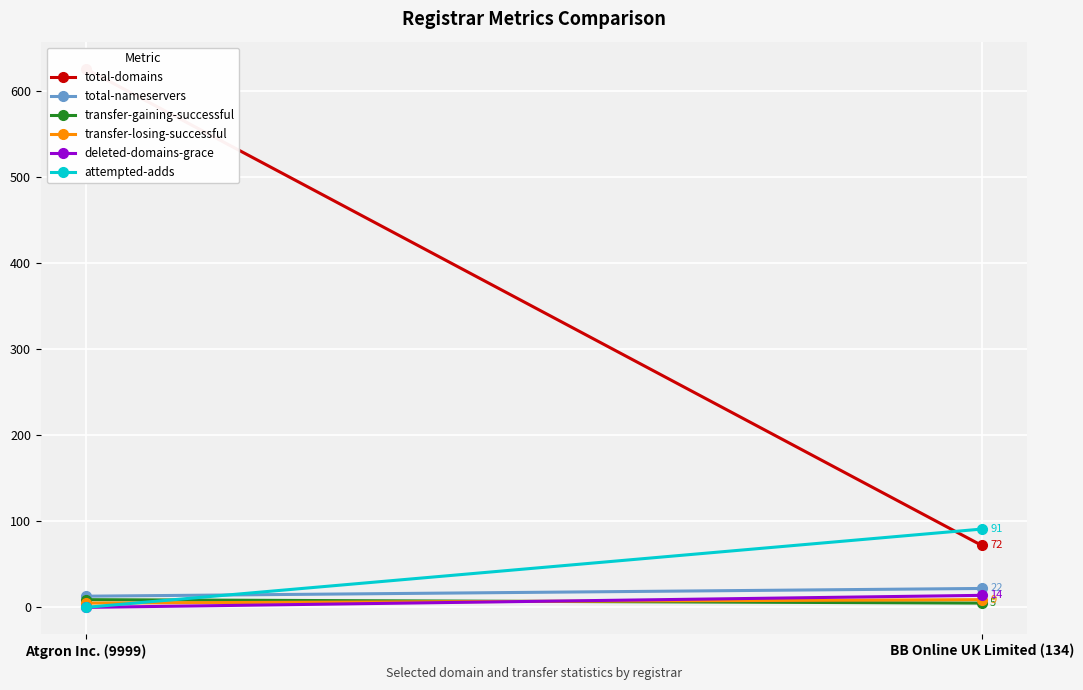

True or false: transfer-gaining-successful has a value of 15 at Atgron Inc. (9999).

False